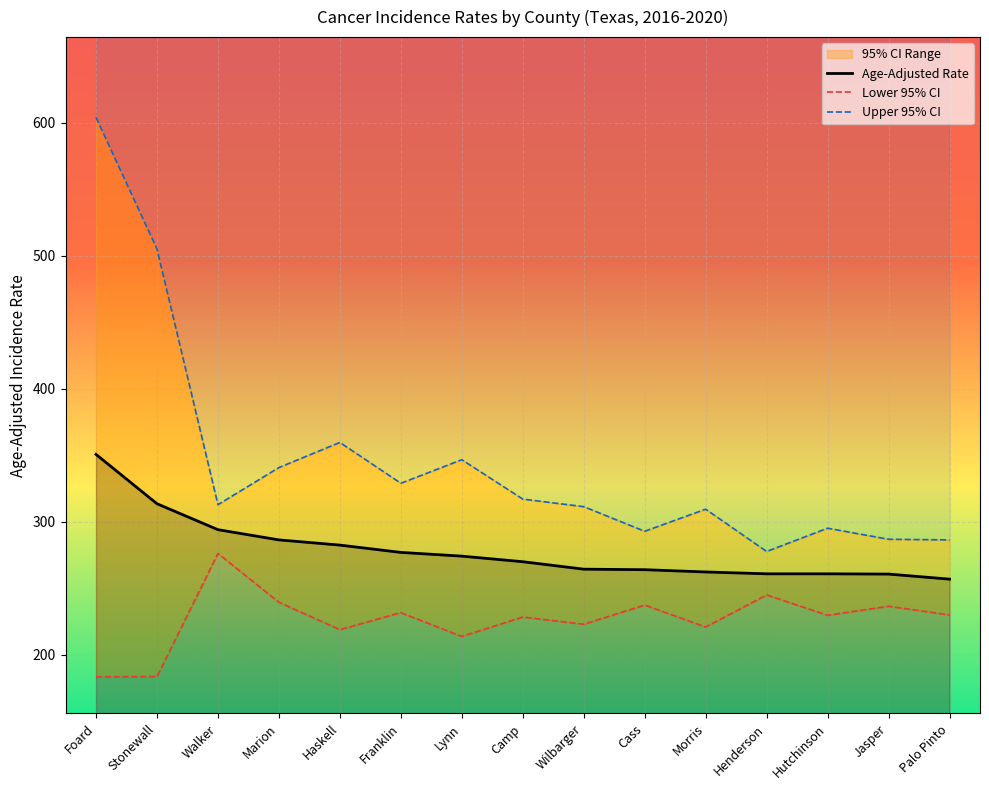

True or false: Lower 95% CI has more than 1 points higher than both neighbors.

True